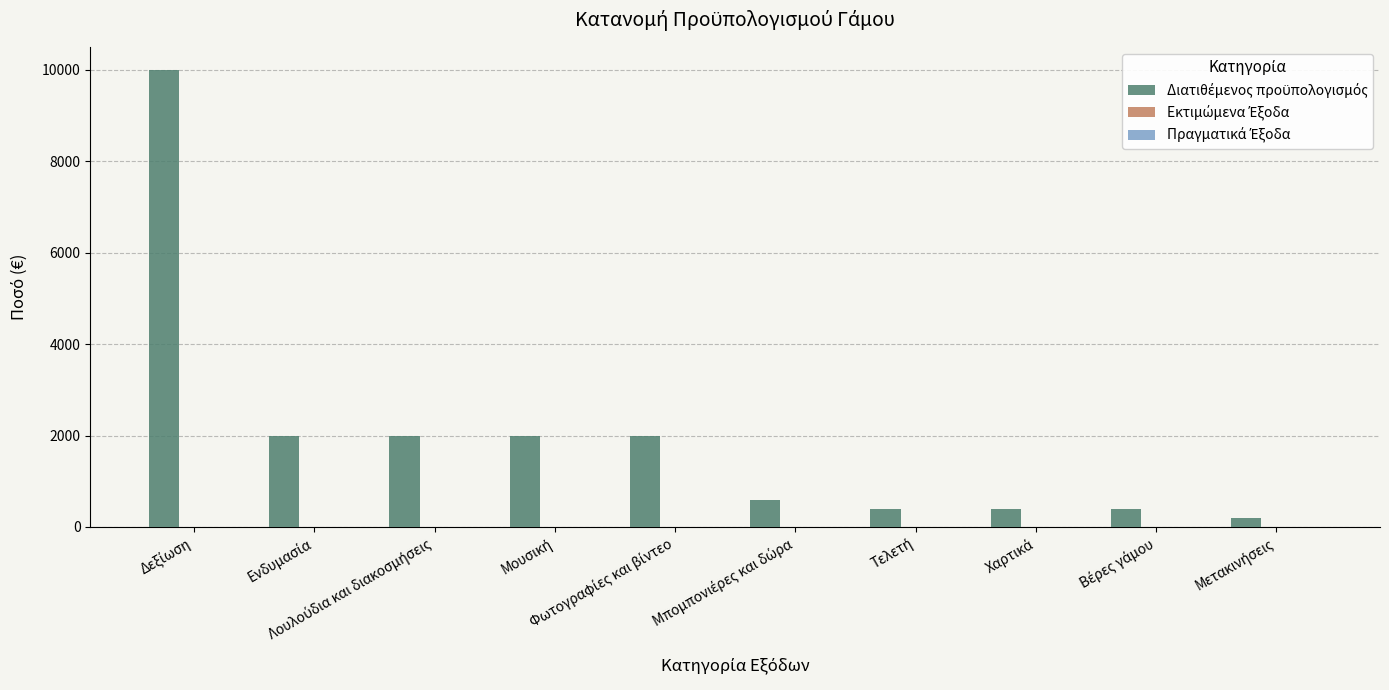

What is the maximum value shown in the chart?

10000